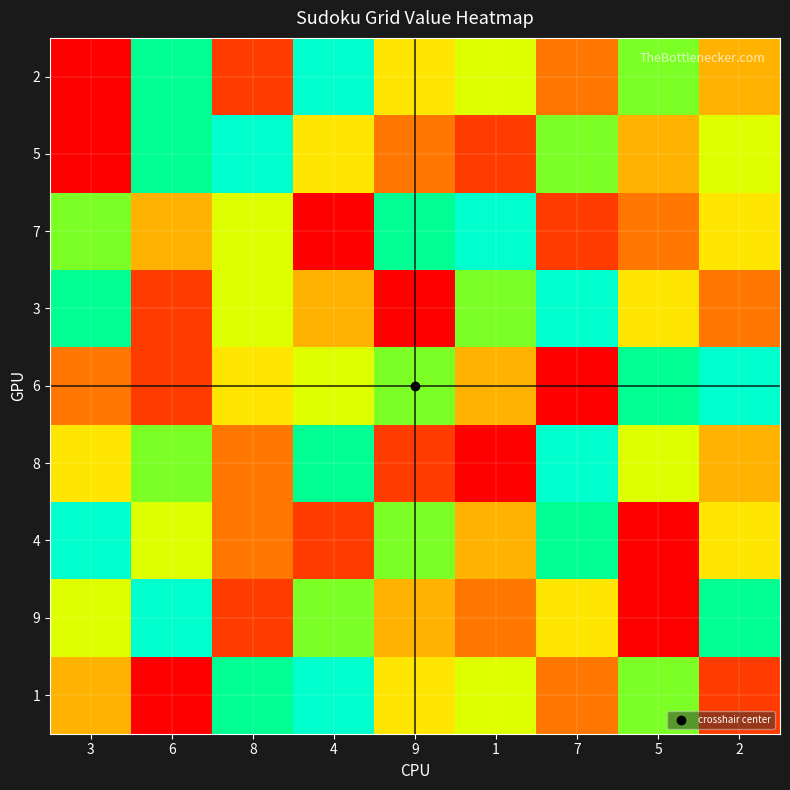

Rank the series by their maximum value, from highest to lowest.

2, 5, 7, 3, 6, 8, 4, 9, 1